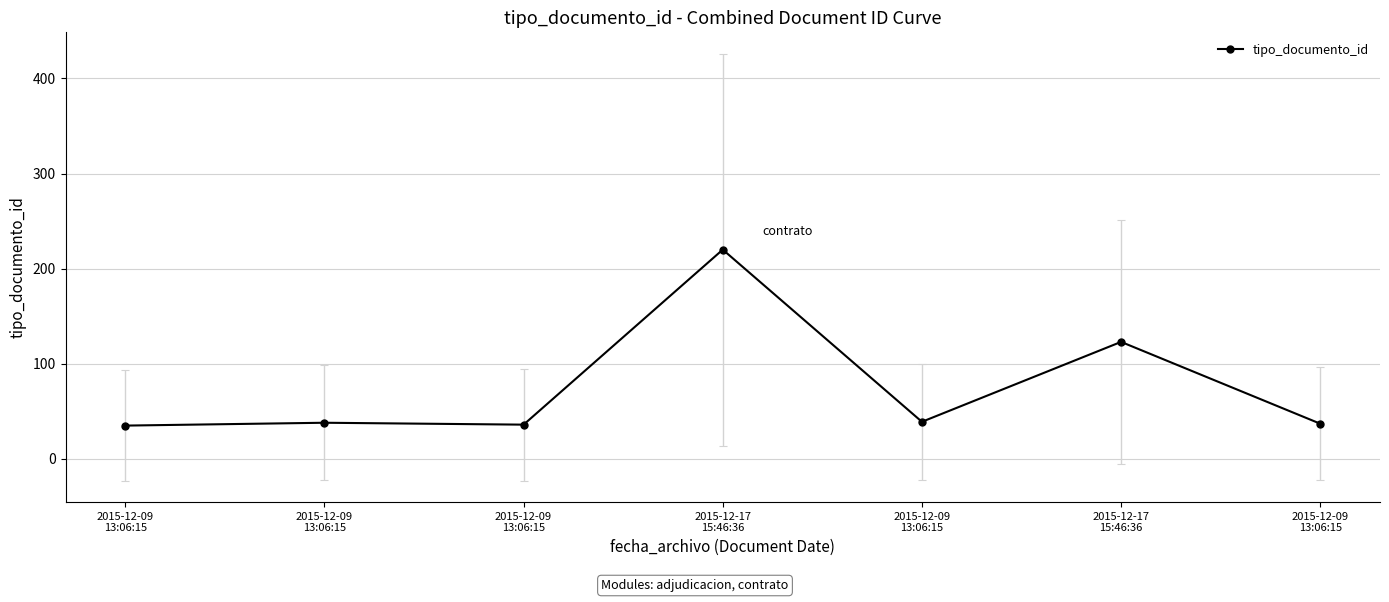

Where is the data nearest to the value 127?

2015-12-17
15:46:36